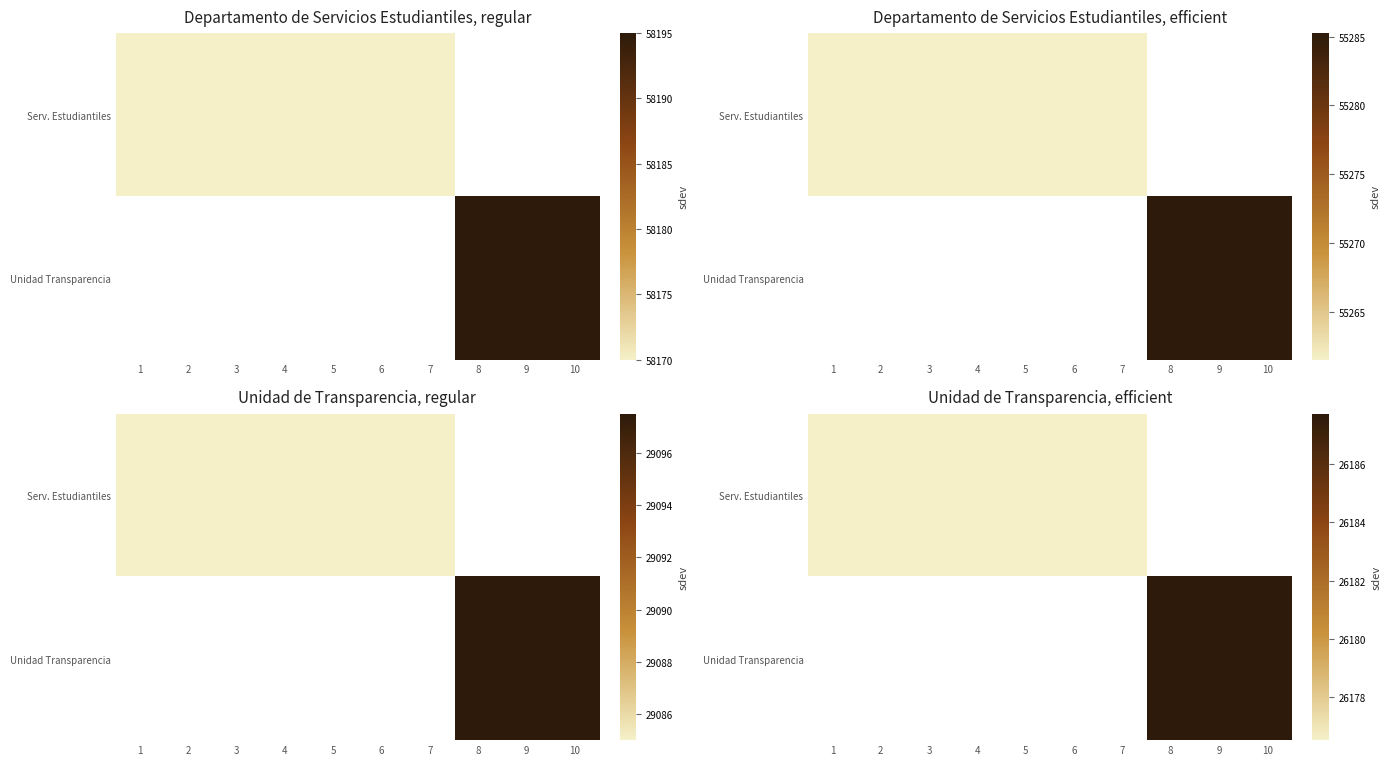

Which series has the widest spread of values?

Serv. Estudiantiles